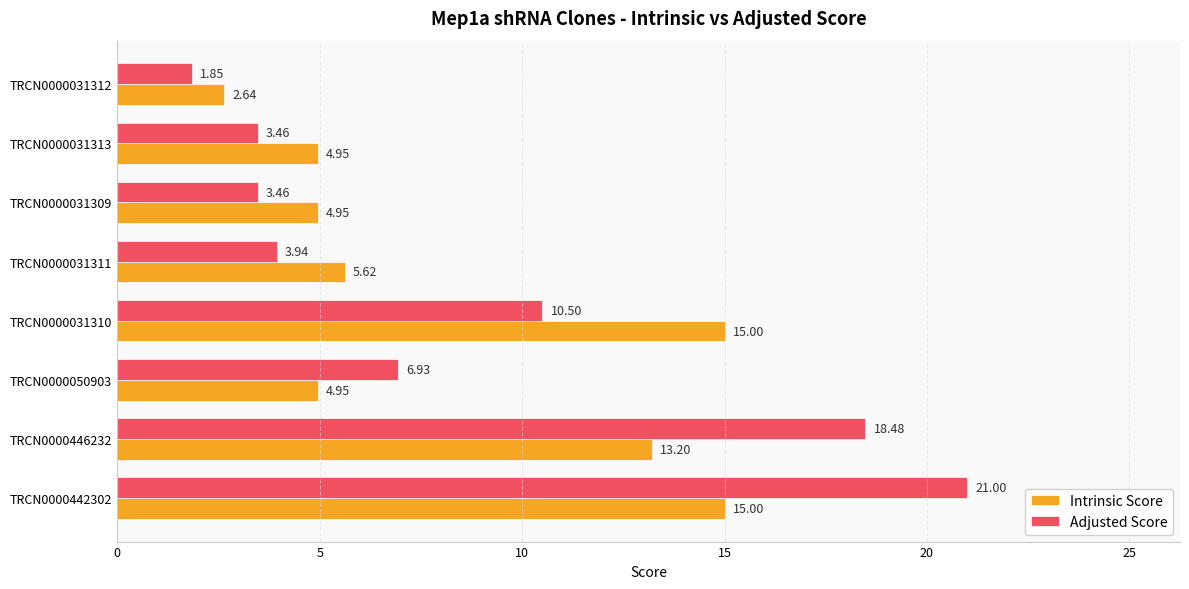

Which series has the largest range (max minus min)?

Adjusted Score